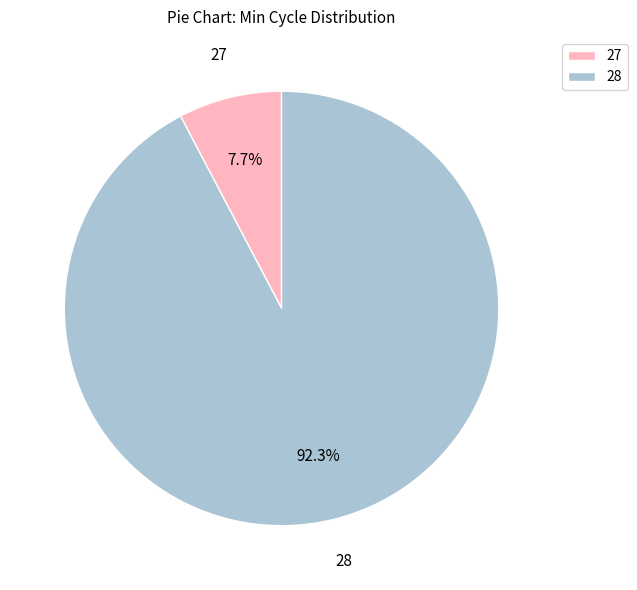

Do 27 and 28 together represent more than half of the pie?

Yes